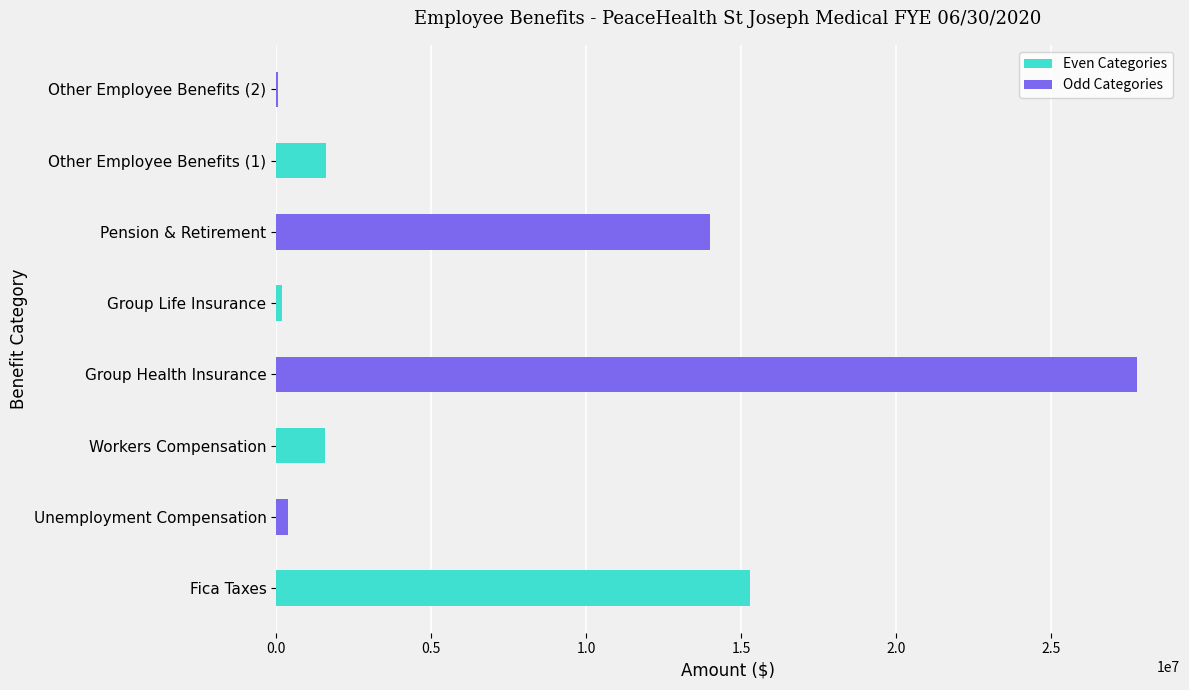

How many data points are above 1621821?

4